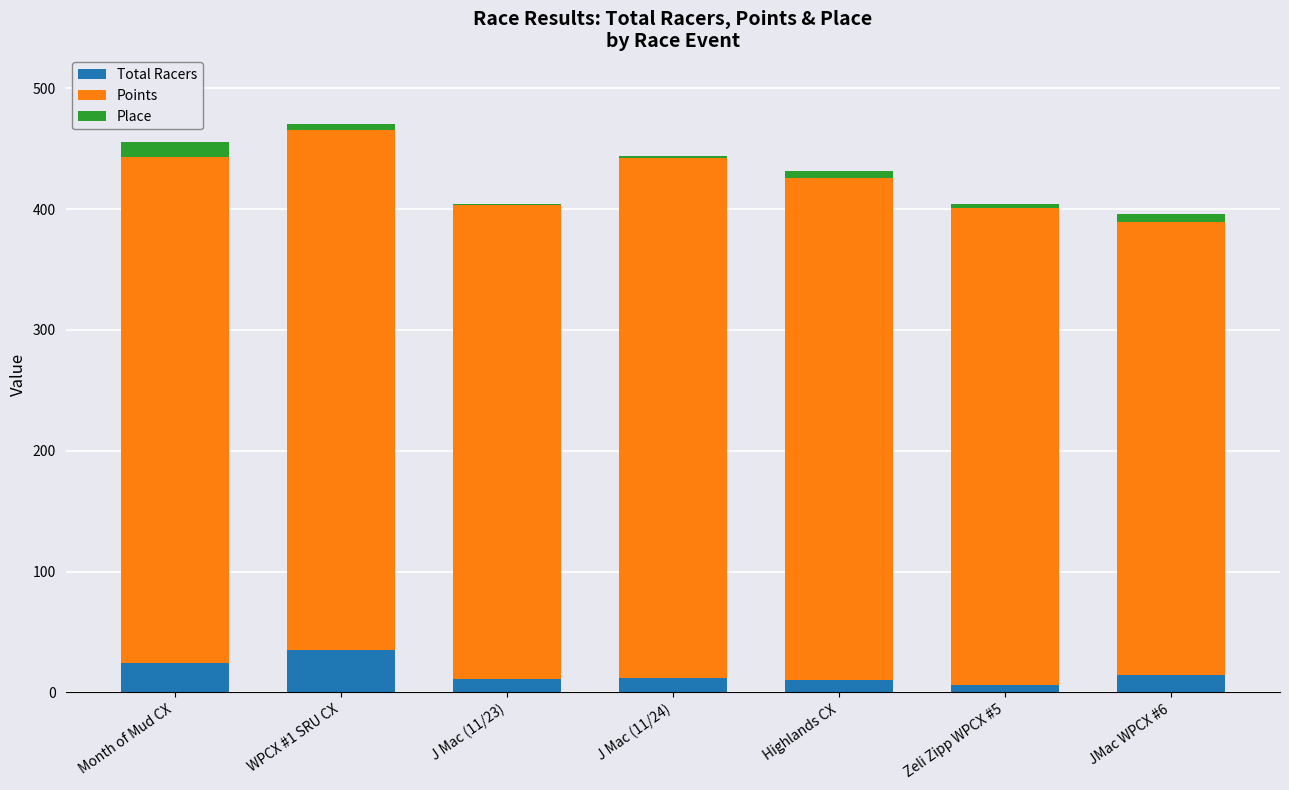

At which category is the sum across all series the highest?

WPCX #1 SRU CX